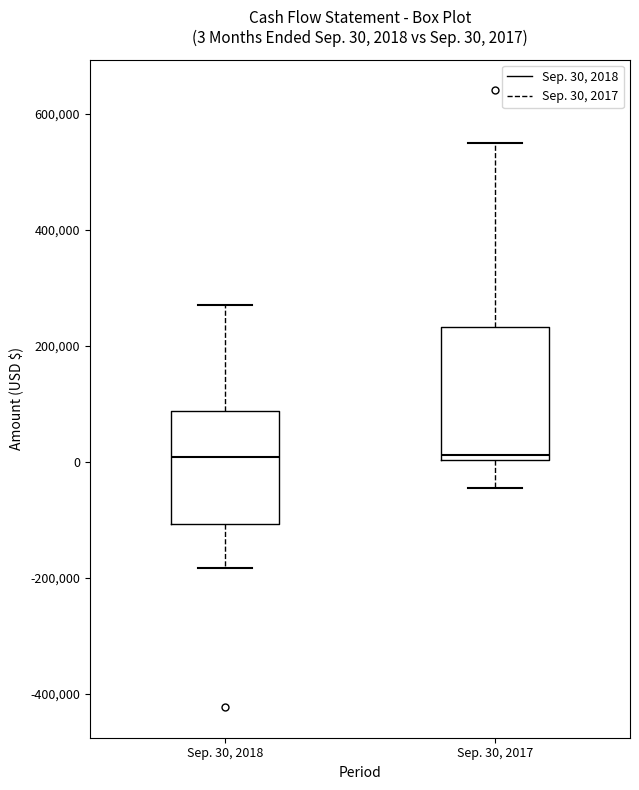

Comparing the boxes themselves (not the whiskers), which one is the tallest?

Sep. 30, 2017